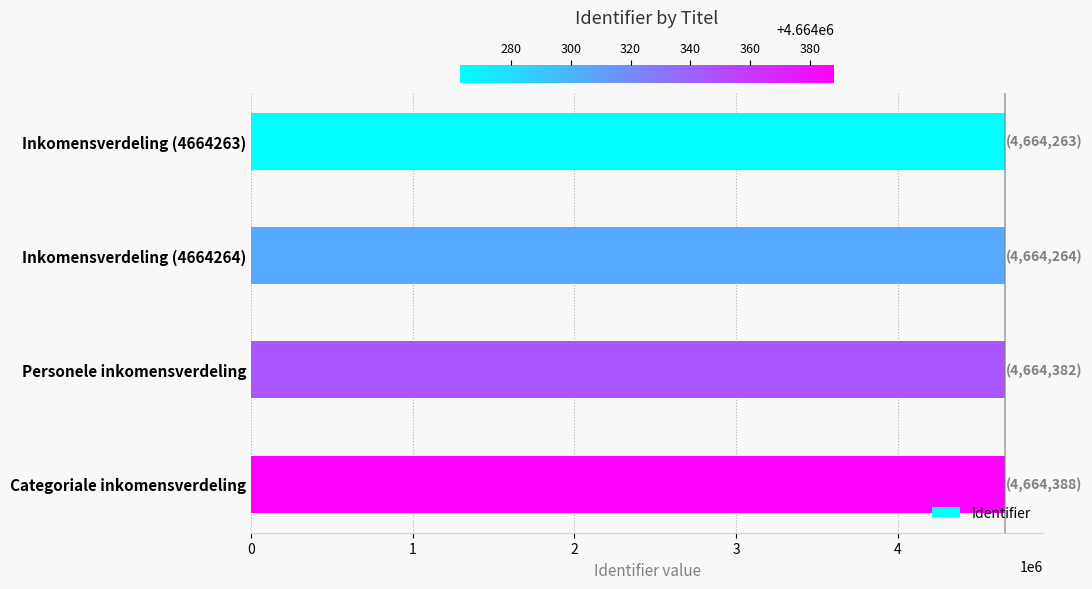

What is the average value?

4664324